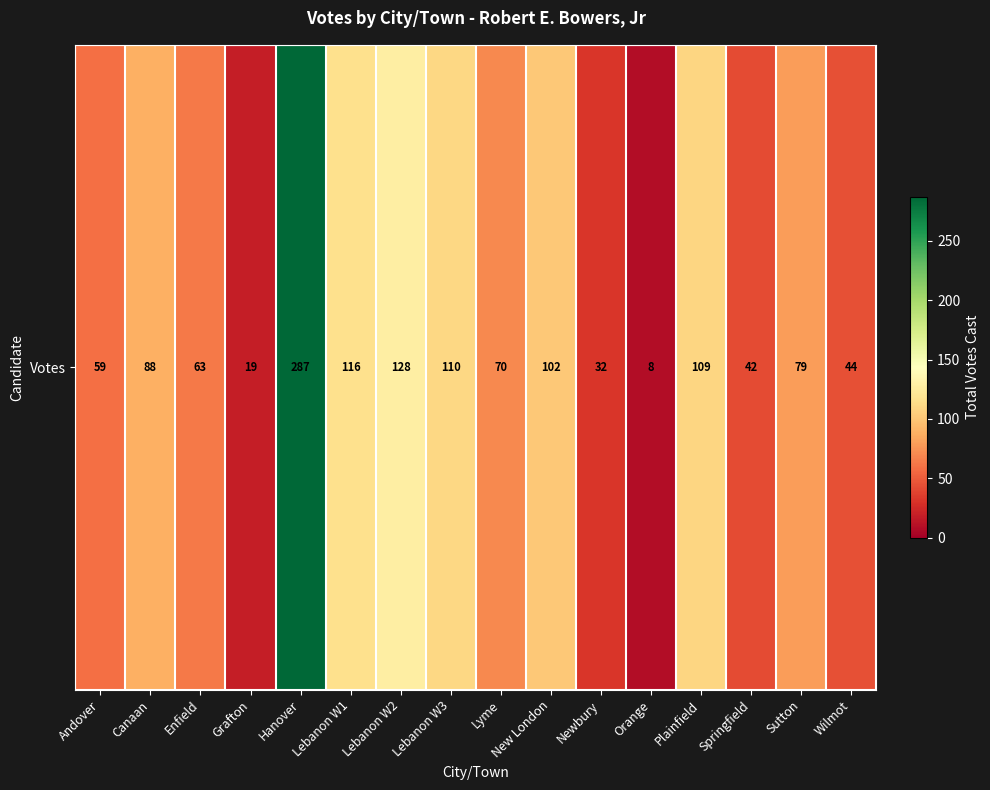

List the labels in order of value, largest first.

Hanover, Lebanon W2, Lebanon W1, Lebanon W3, Plainfield, New London, Canaan, Sutton, Lyme, Enfield, Andover, Wilmot, Springfield, Newbury, Grafton, Orange